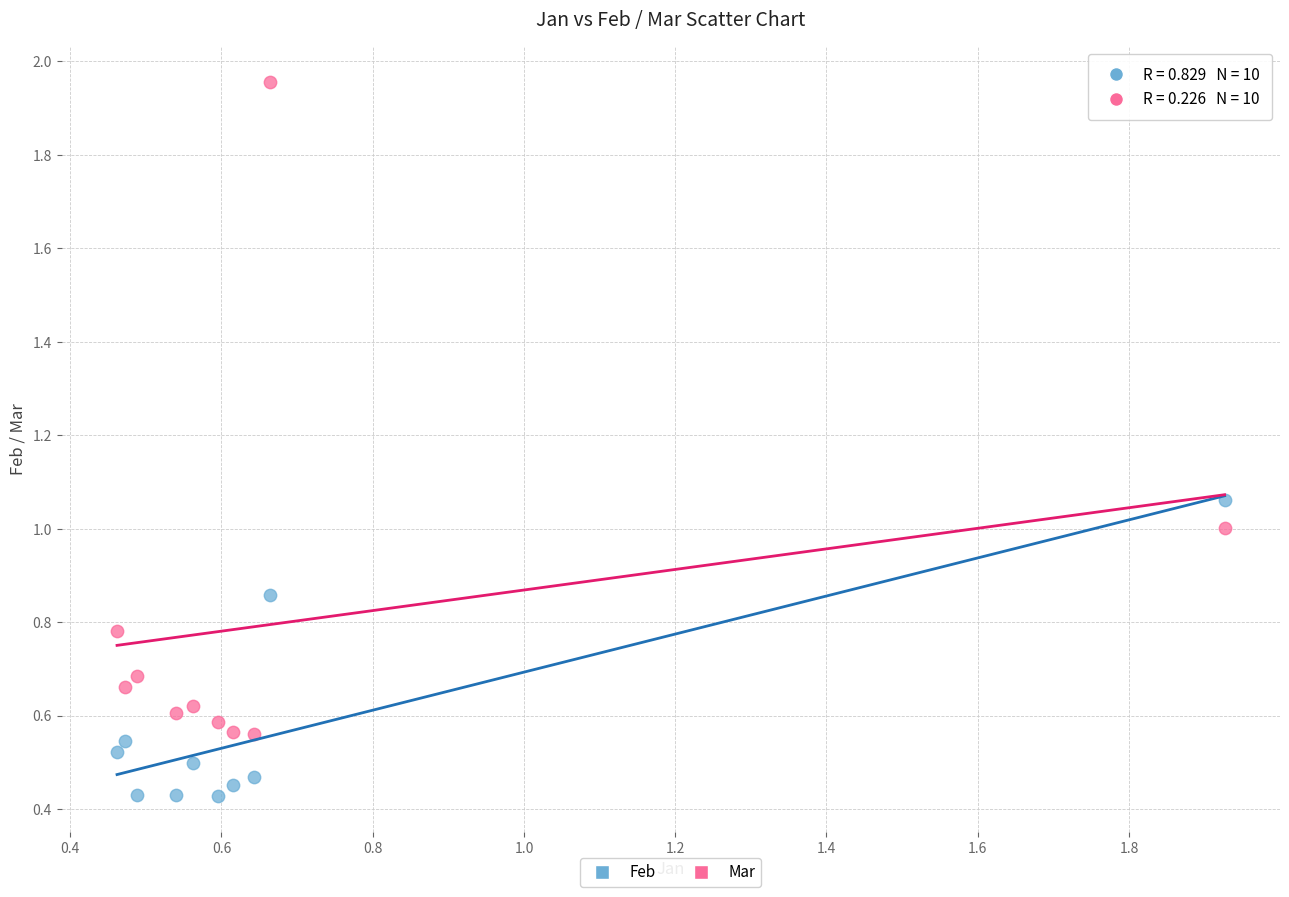

Across all data points, what is the range of X values (max minus min)?

1.5